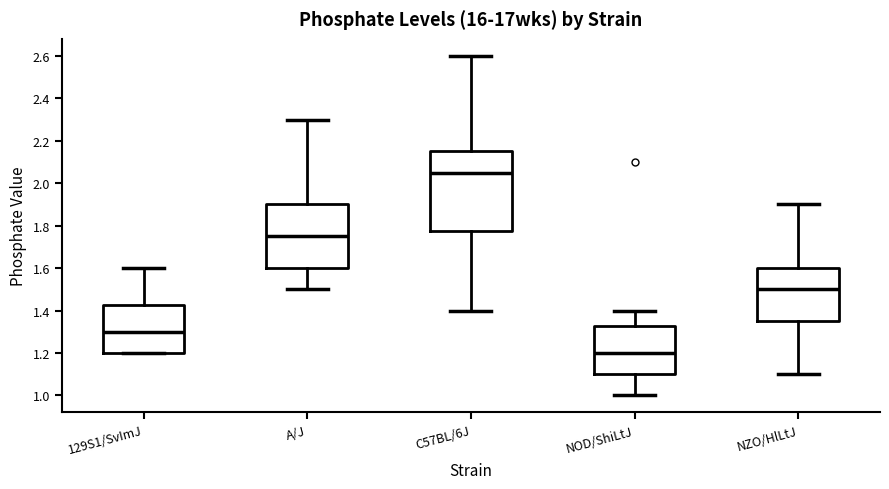

Which box is the tallest, from its lower edge to its upper edge?

C57BL/6J